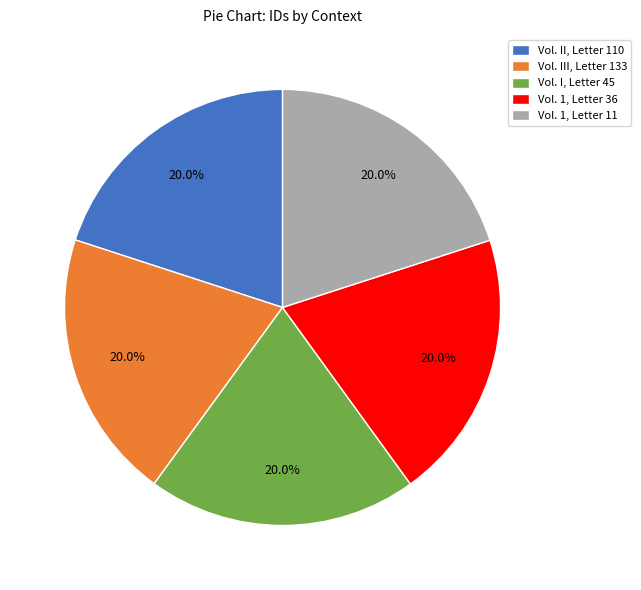

How many segments does this pie chart have?

5